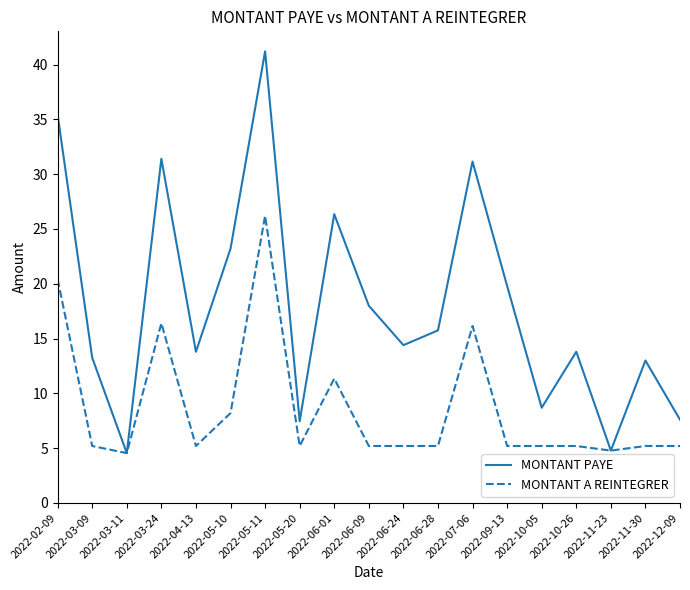

What position from the left is 2022-10-26?

16